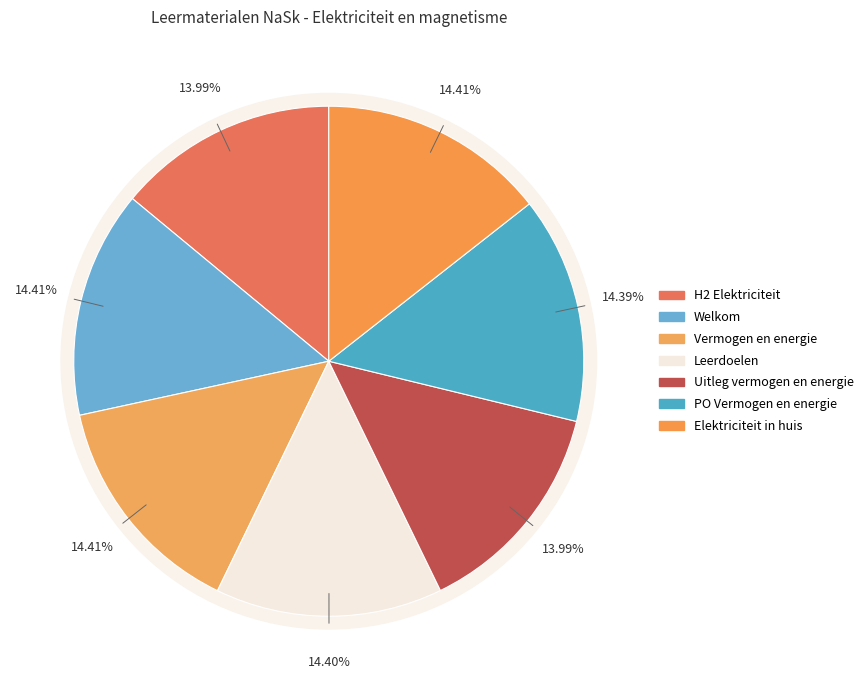

What portion of the pie excludes PO Vermogen en energie?

85.6%